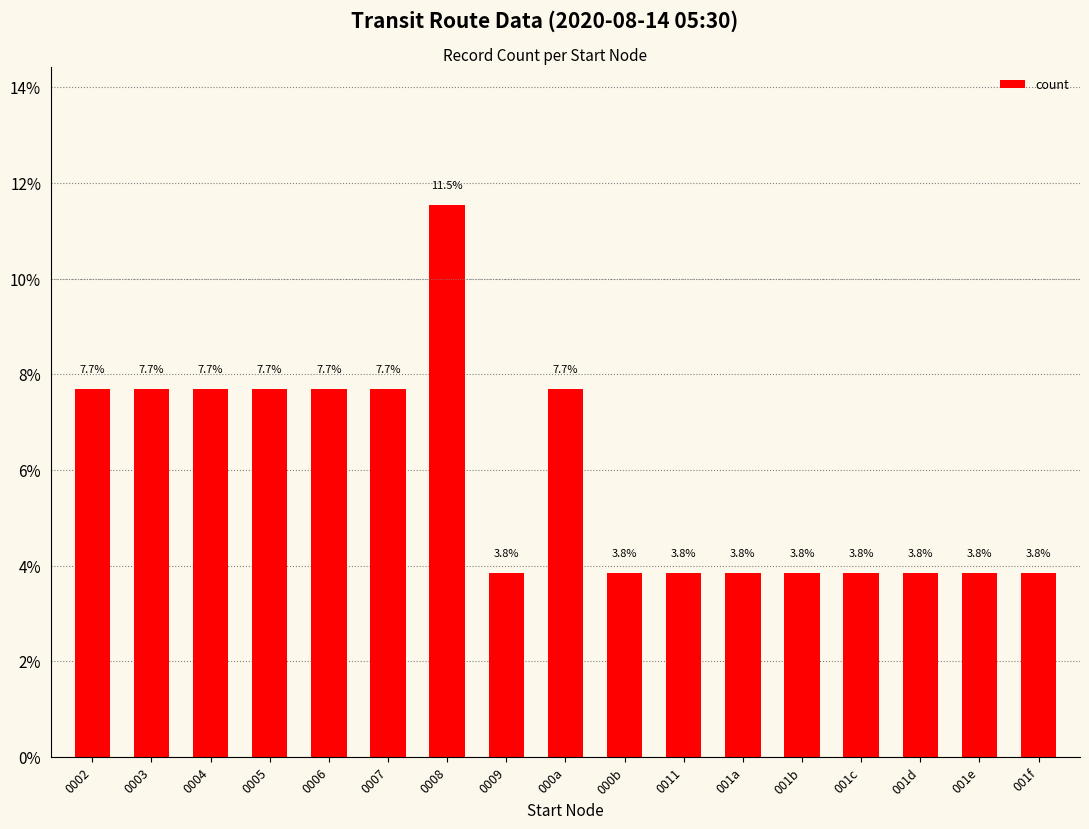

The chart shows a value of 3.8 at 001a. True or false?

True